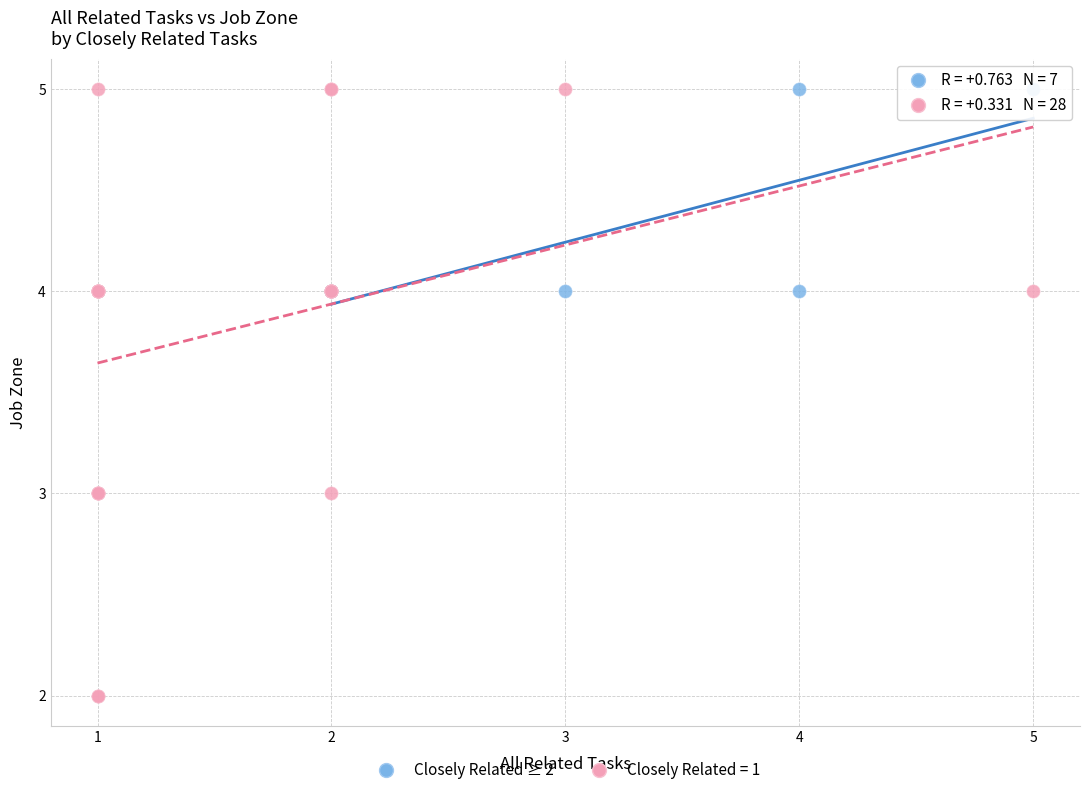

Which series reaches the minimum Y coordinate?

Closely Related = 1